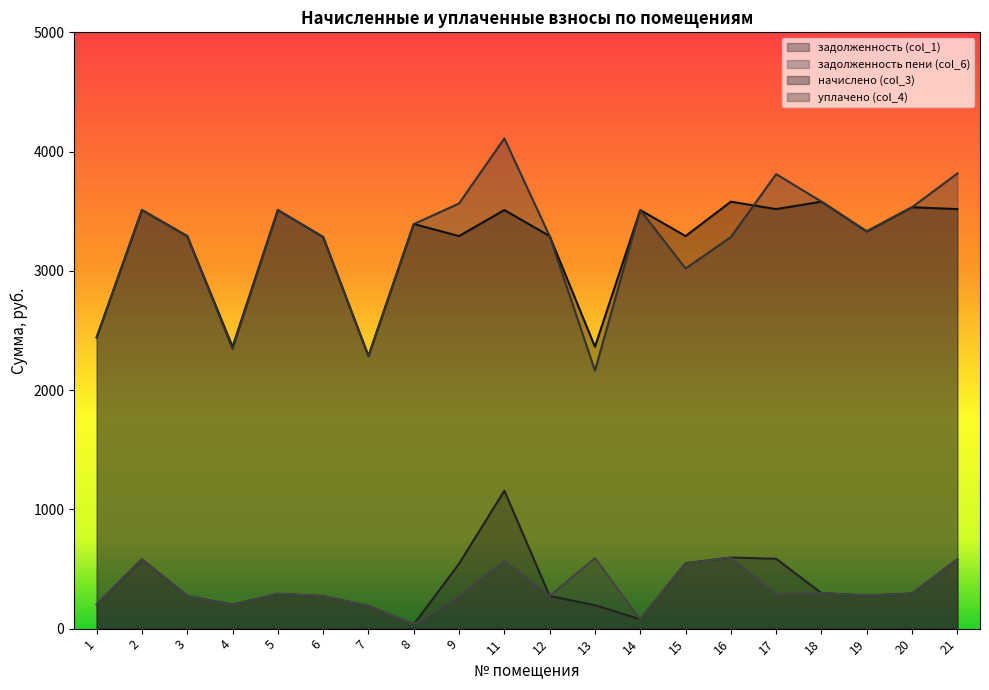

At which label does задолженность (col_1) first exceed 291?

2